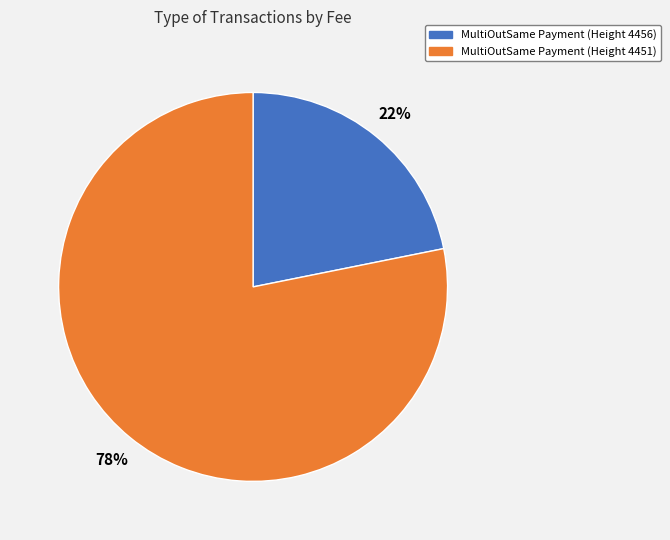

True or false: MultiOutSame Payment (Height 4451) accounts for 78% of the total.

True